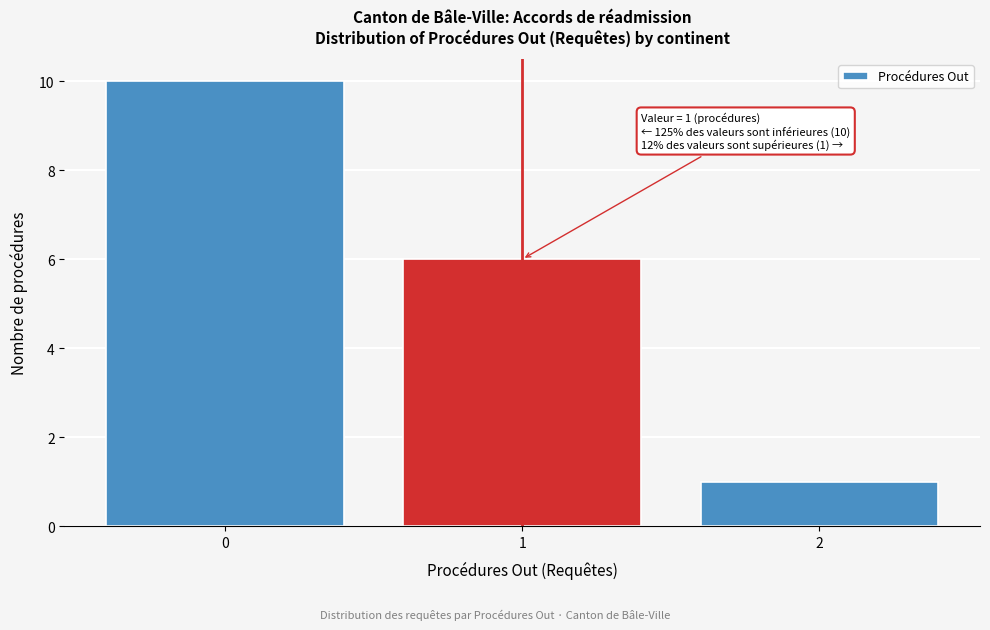

Which range on the x-axis has the tallest bar?

-0.5 to 0.5